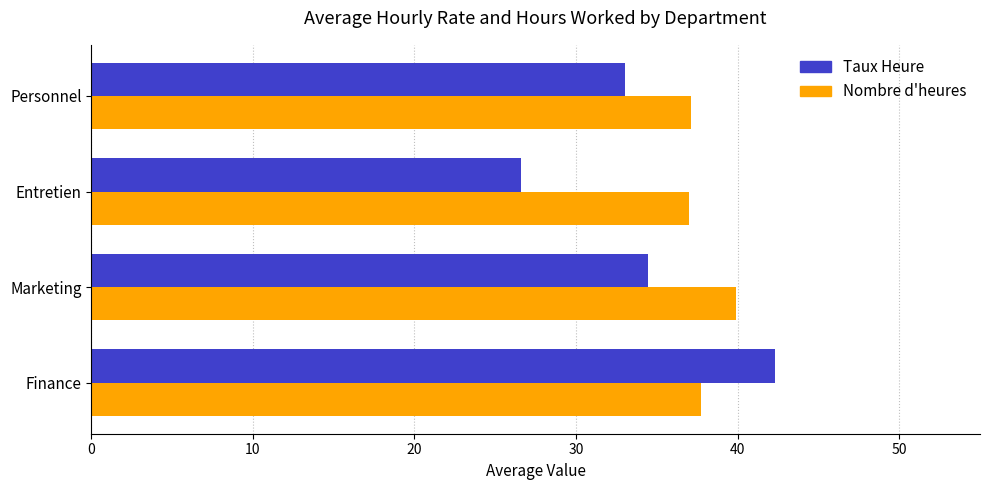

The value of Nombre d'heures at Finance is 37.8. True or false?

True